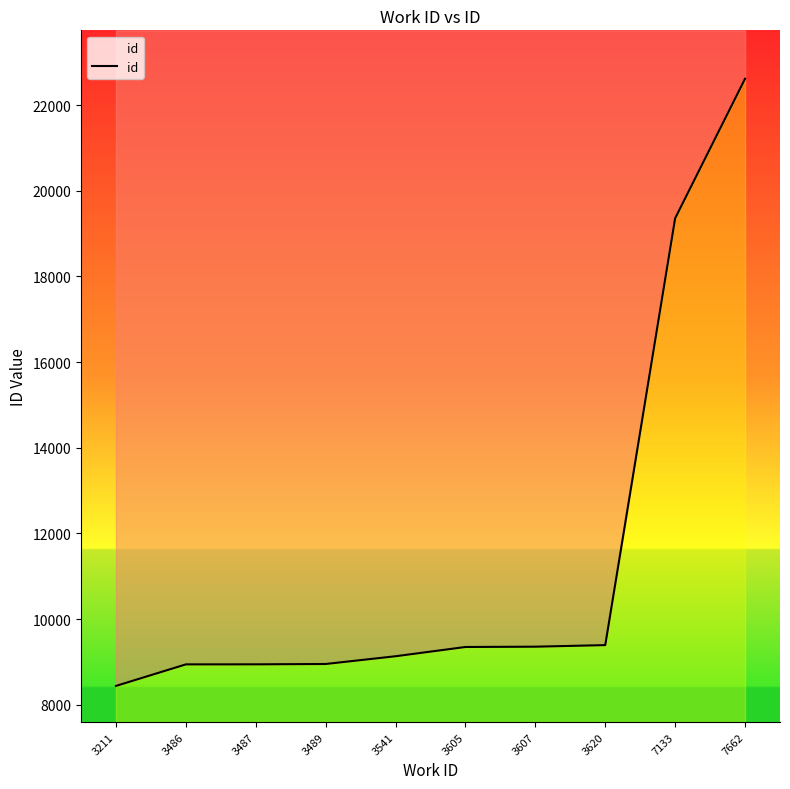

What is the sum of the values at 3489 and 3211?

17392